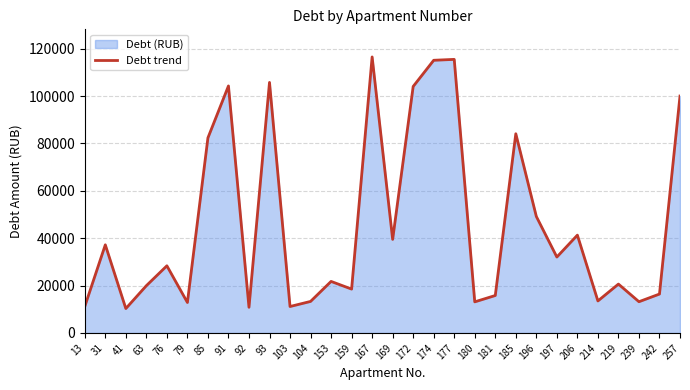

How many lines are shown in the chart?

1